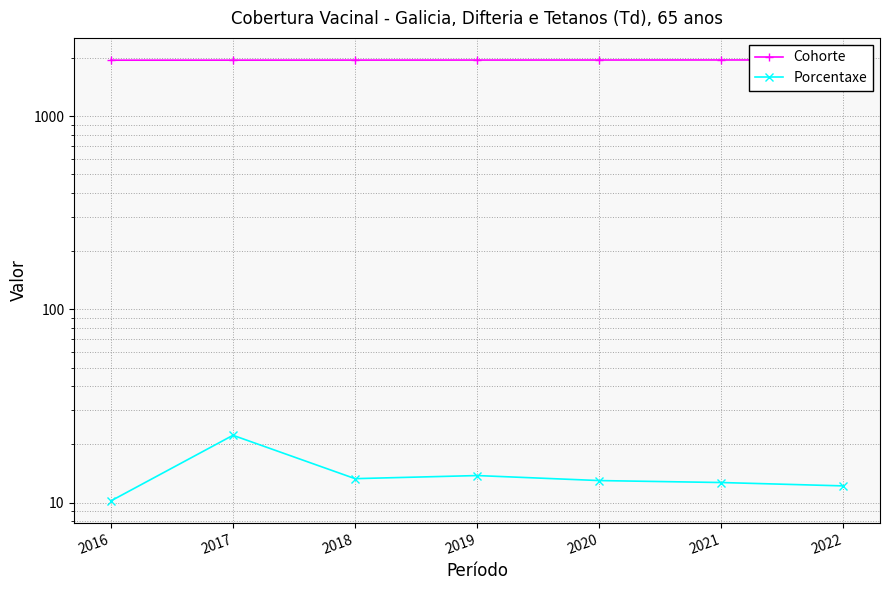

Which series has the widest spread of values?

Porcentaxe